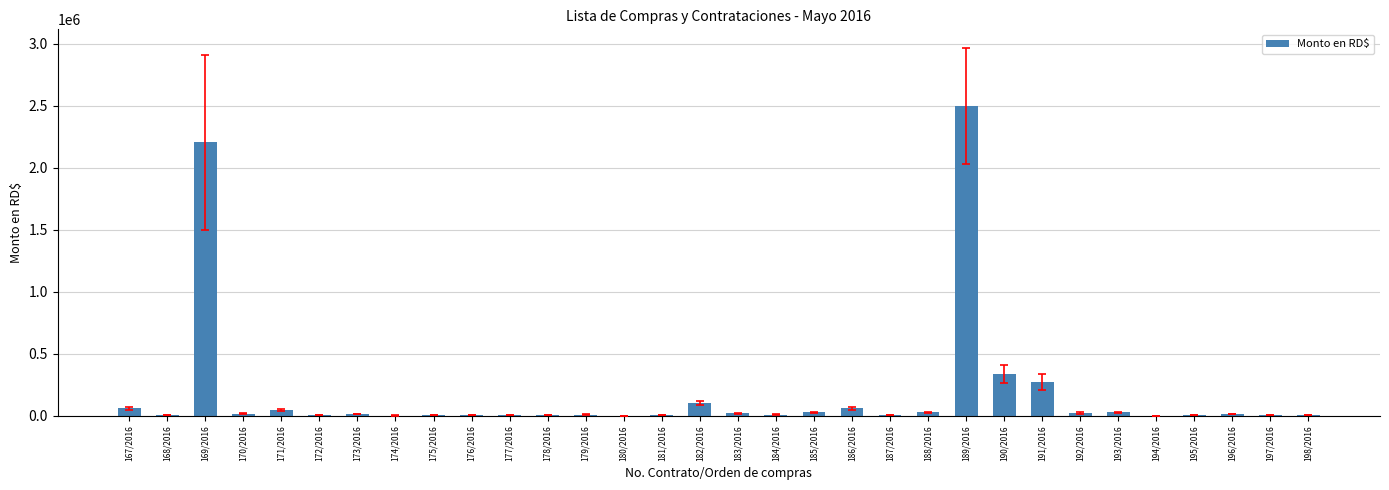

Are the bars horizontal?

No